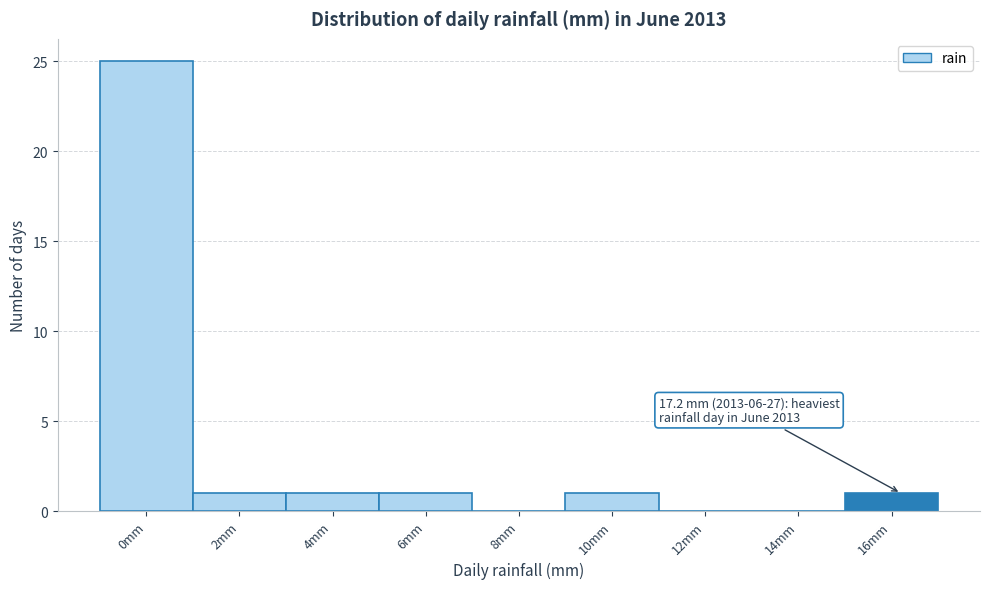

Reading left to right, extract all data points from this chart.

0mm=25	2mm=1	4mm=1	6mm=1	8mm=0	10mm=1	12mm=0	14mm=0	16mm=1